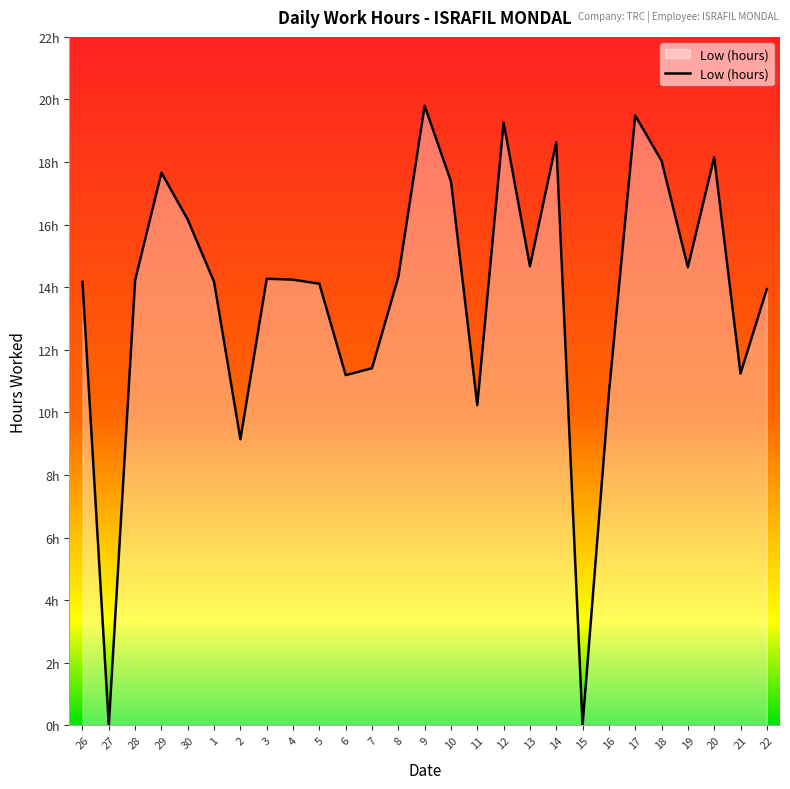

Does the chart have visible grid lines?

No